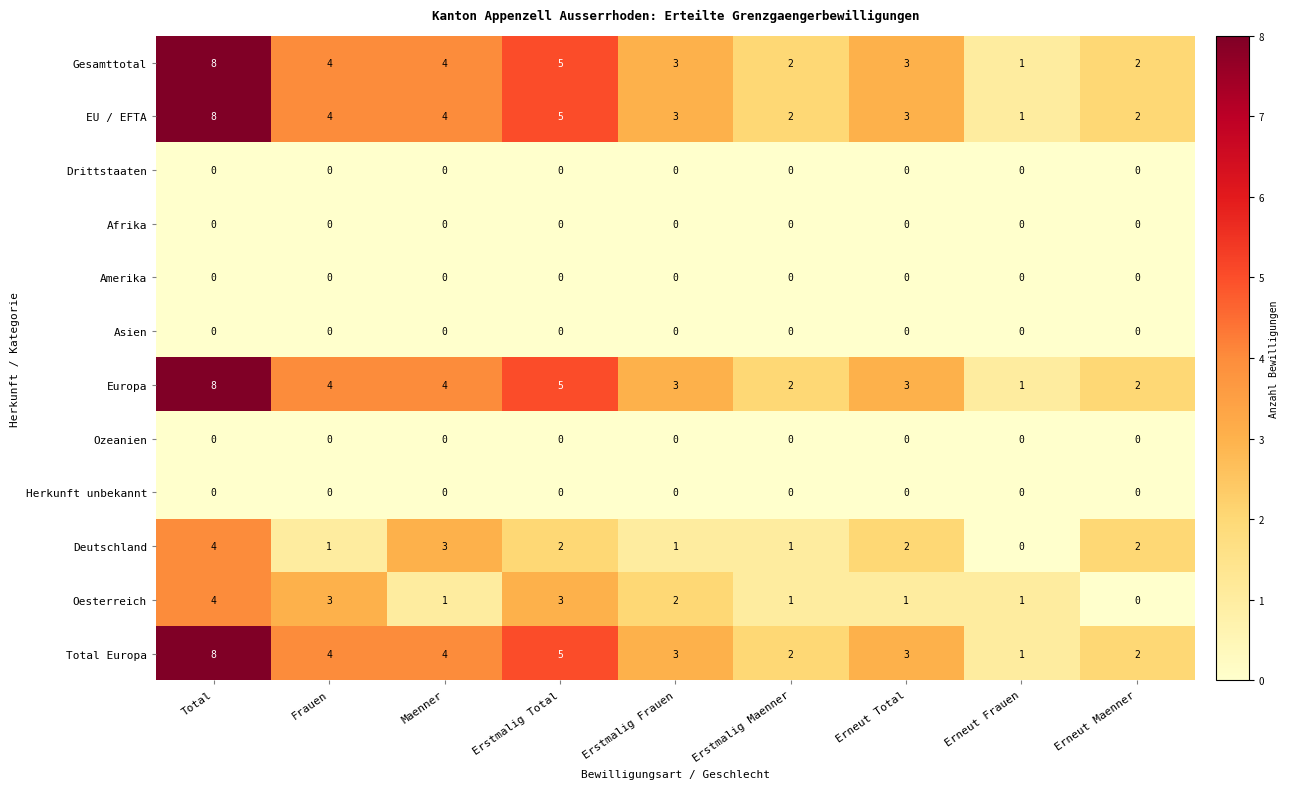

Is it true that Oesterreich equals 5 at Erstmalig Total?

False